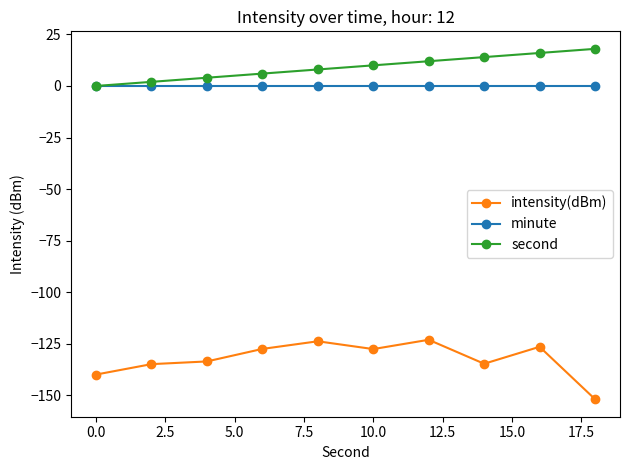

True or false: intensity(dBm) and second intersect in this chart.

False